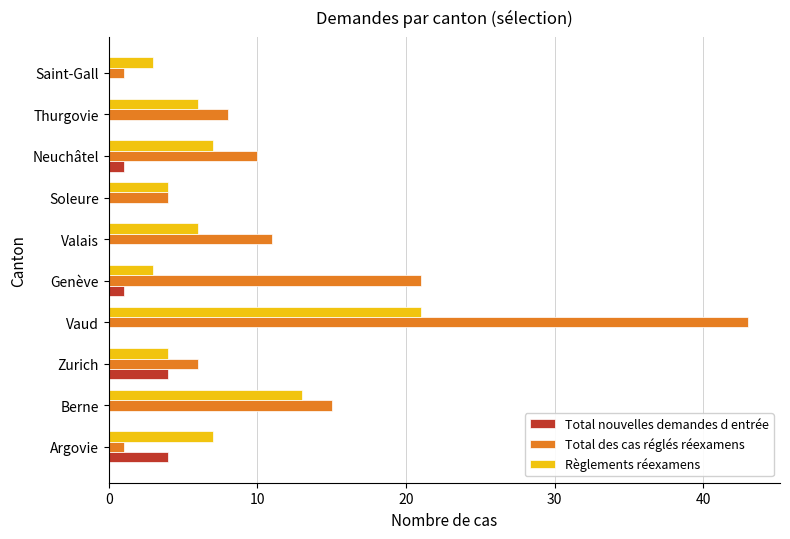

Is the value of Total des cas réglés réexamens at Neuchâtel greater than the value of Total nouvelles demandes d entrée at Zurich?

Yes